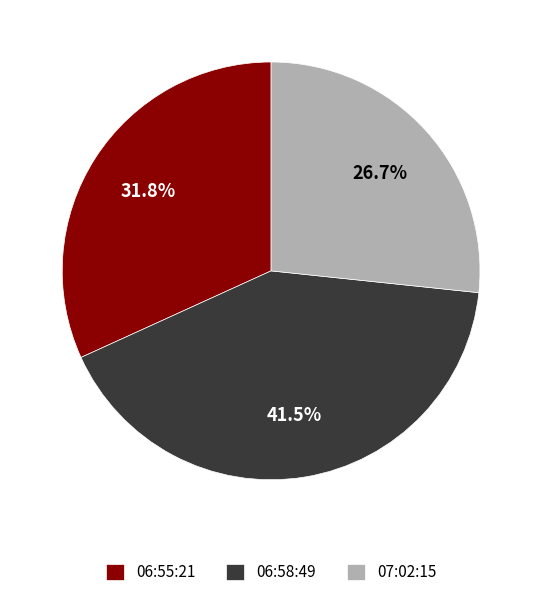

Count the number of slices in the pie.

3